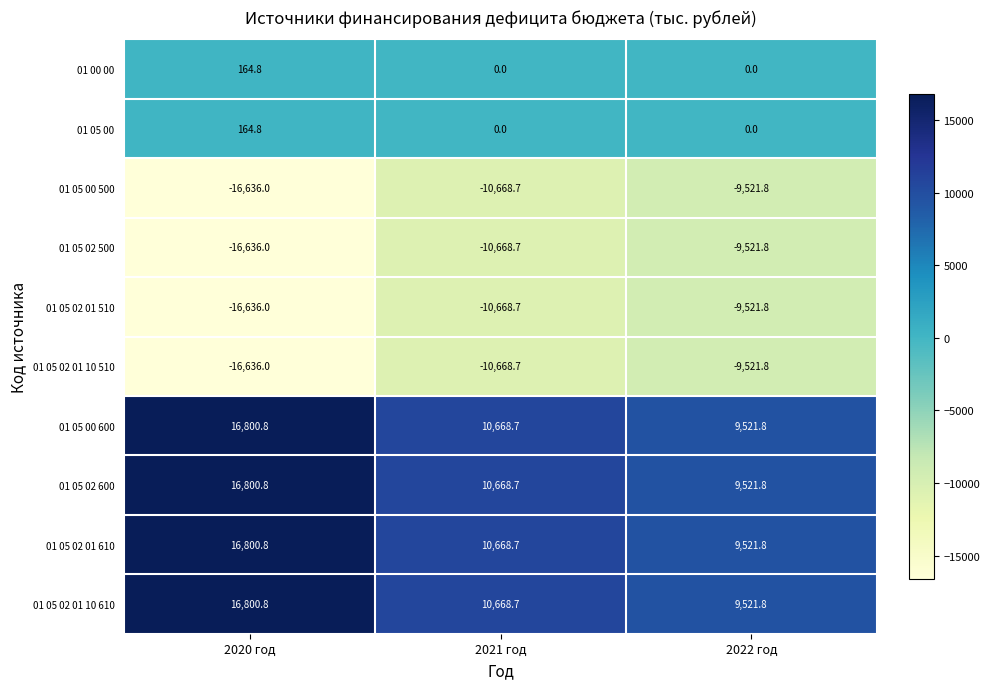

What is the difference between the highest and lowest values at 2021 год?

21337.4